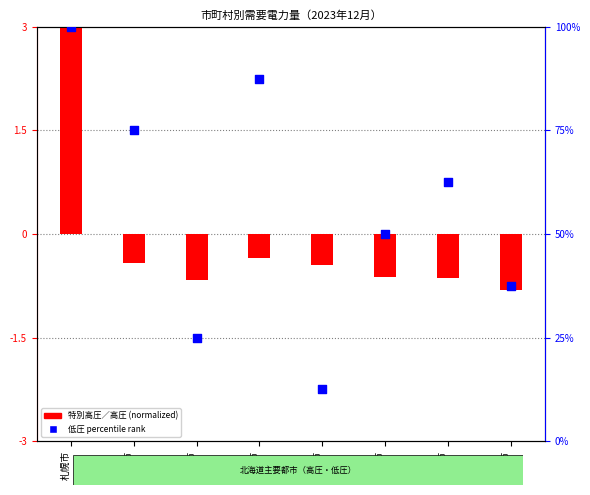

At how many categories does at least one series exceed 88?

1